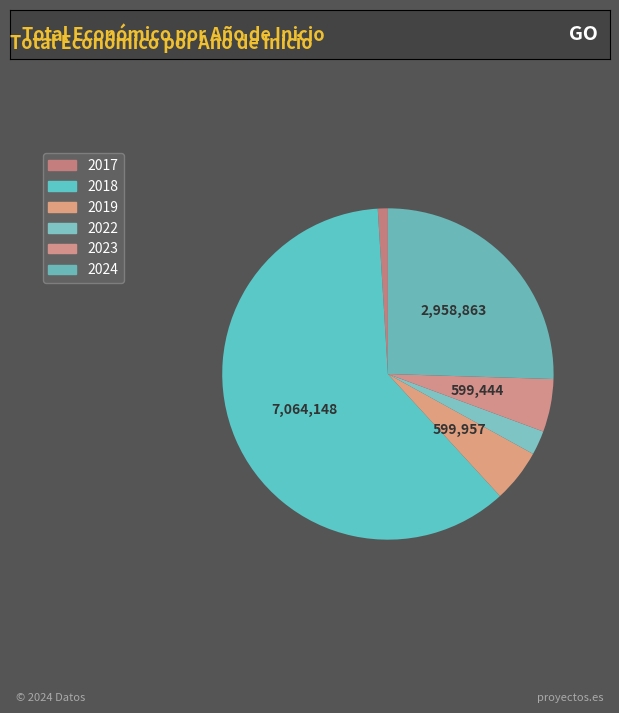

What is the change in value from 2017 to 2022?

+160487